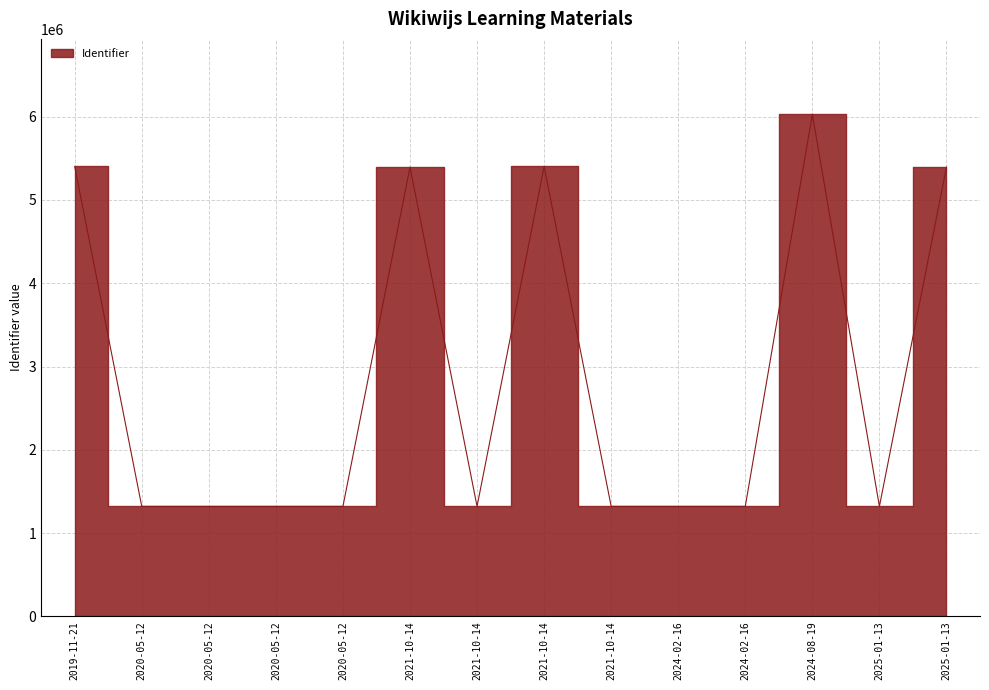

How many interior local valleys (lower than both neighbors) does the data have?

3